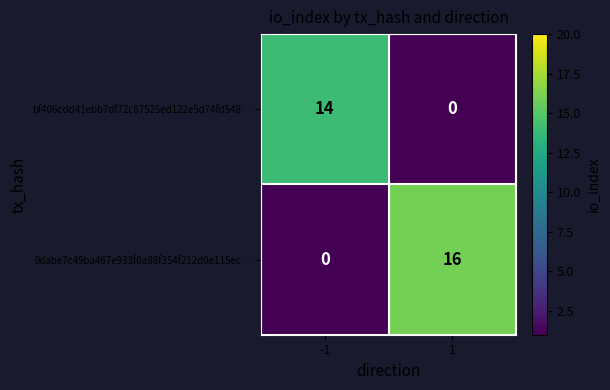

What is the sum of all bf406cdd41ebb7df72c87525ed122e5d74fd548… values?

14